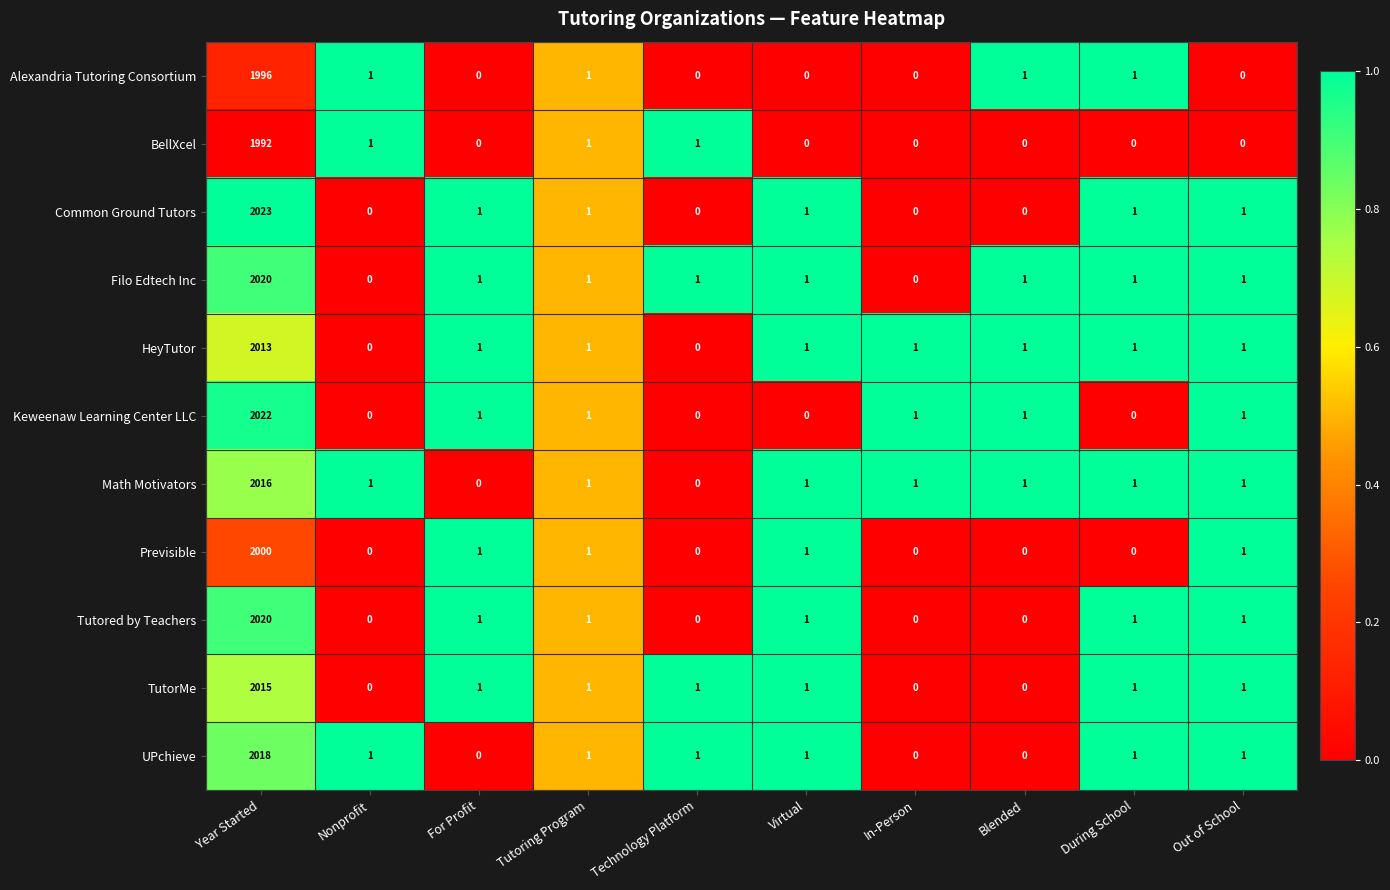

What is the difference between the maximum and minimum values in the Common Ground Tutors series?

2023